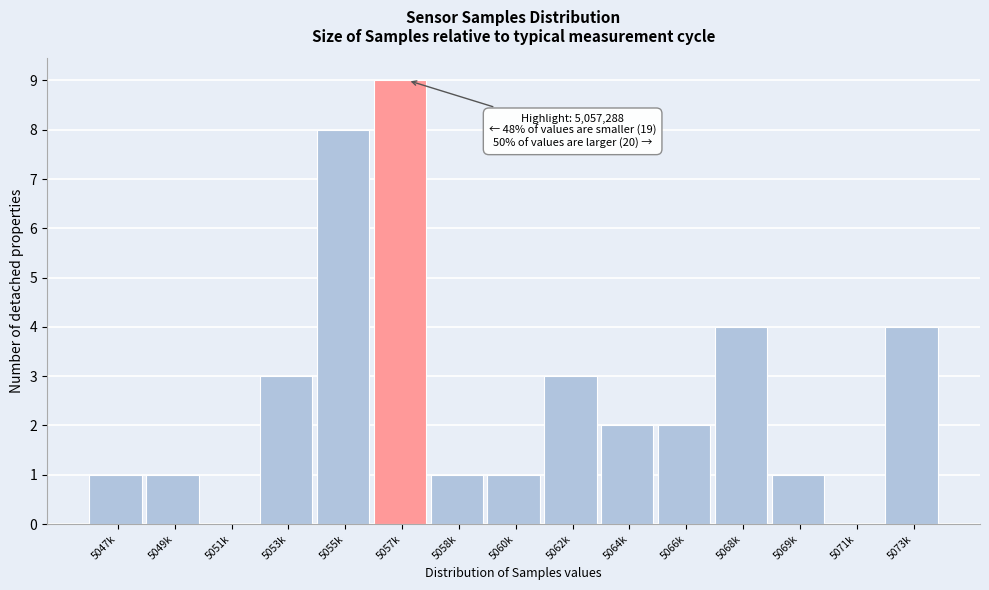

Reading left to right, list all the values displayed in this chart.

5047k=1	5049k=1	5051k=0	5053k=3	5055k=8	5057k=9	5058k=1	5060k=1	5062k=3	5064k=2	5066k=2	5068k=4	5069k=1	5071k=0	5073k=4